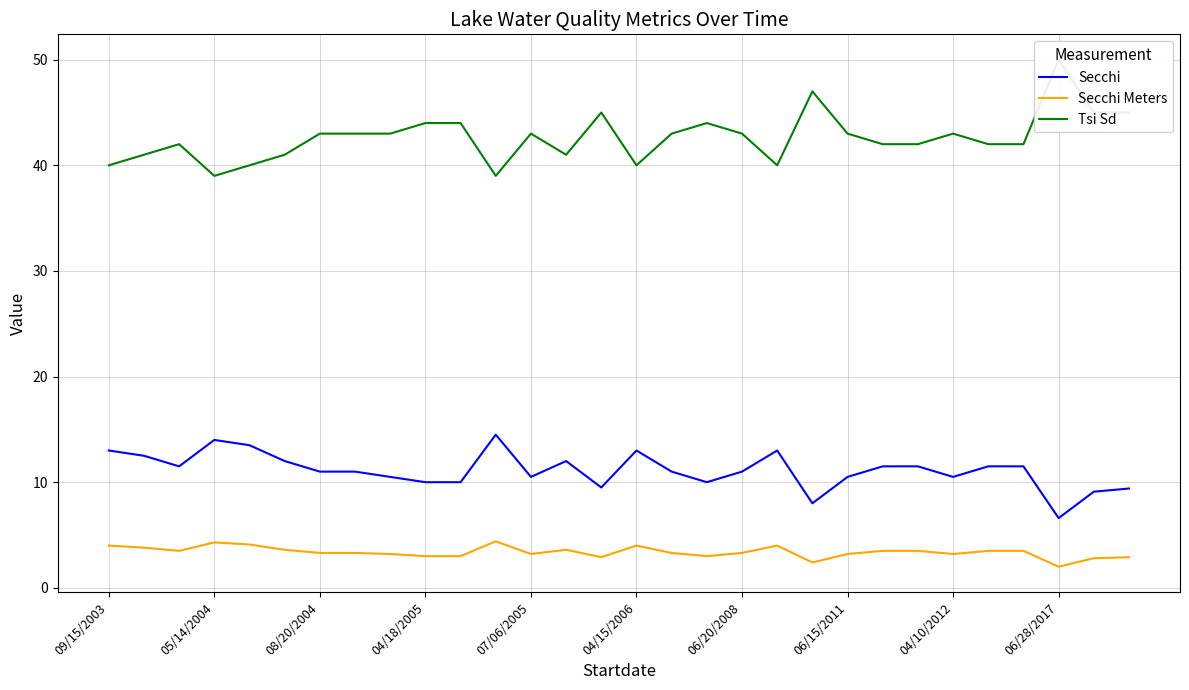

How many lines are shown in the chart?

3